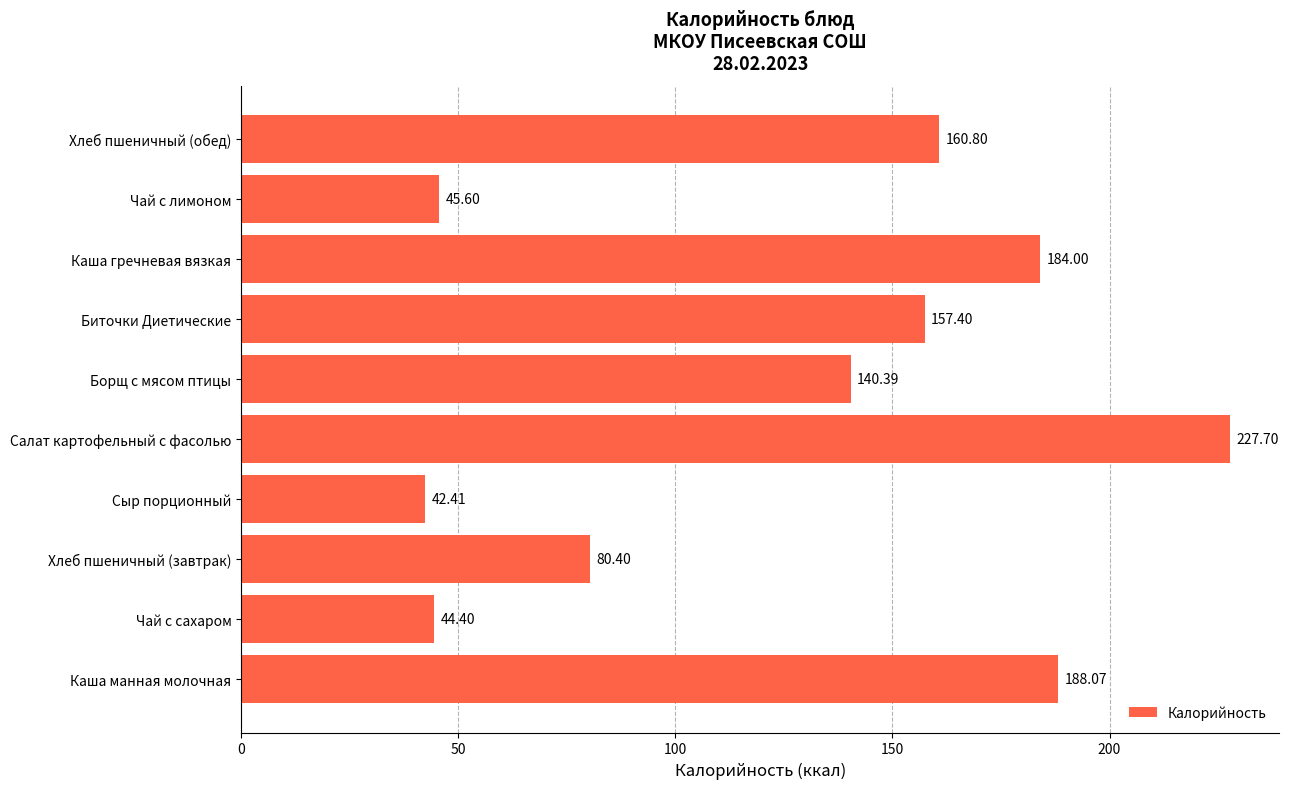

What is the average value?

127.1